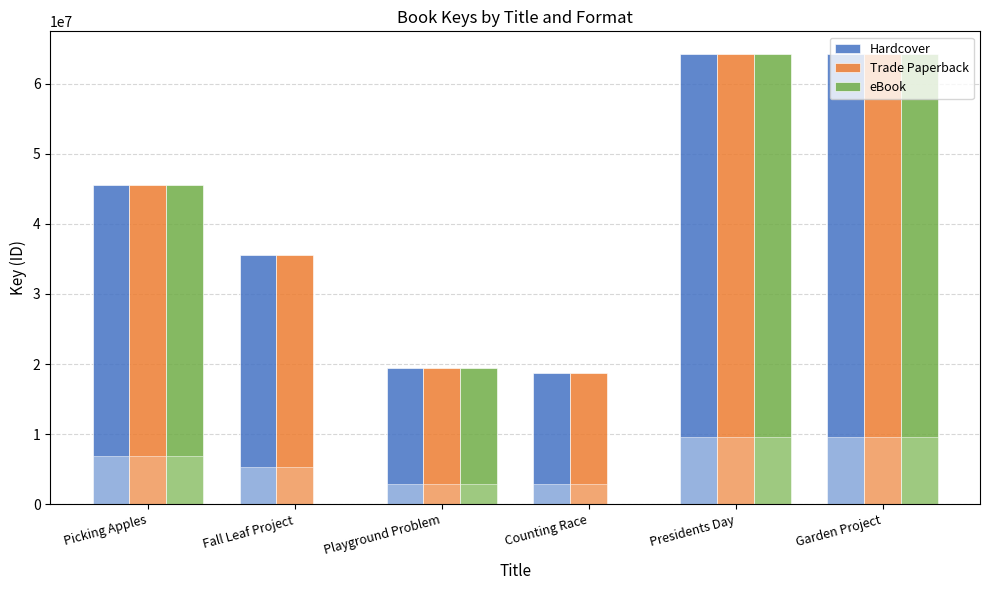

Reading left to right, what are all the values shown in this chart?

Hardcover: 45589291	35590814	19403411	18749748	64245976	64246722
Trade Paperback: 45589291	35590814	19403411	18749748	64245976	64246722
eBook: 45589291	0	19403411	0	64245976	64246722